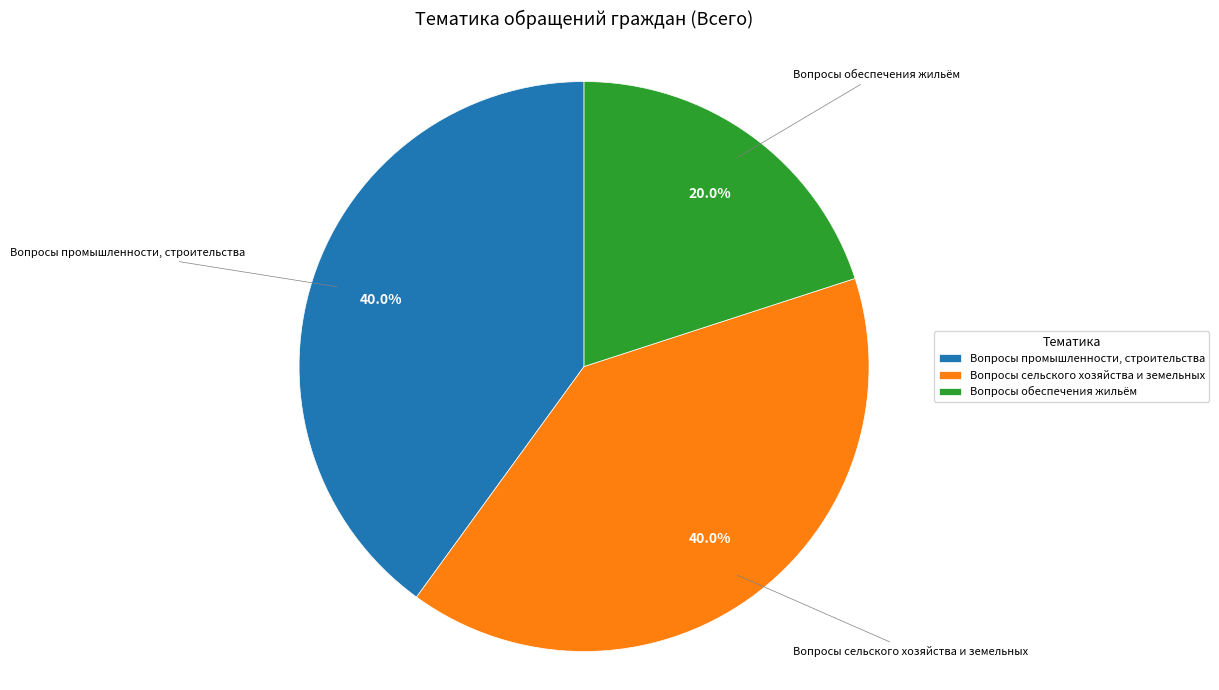

Is there any slice that represents more than half of the pie?

No